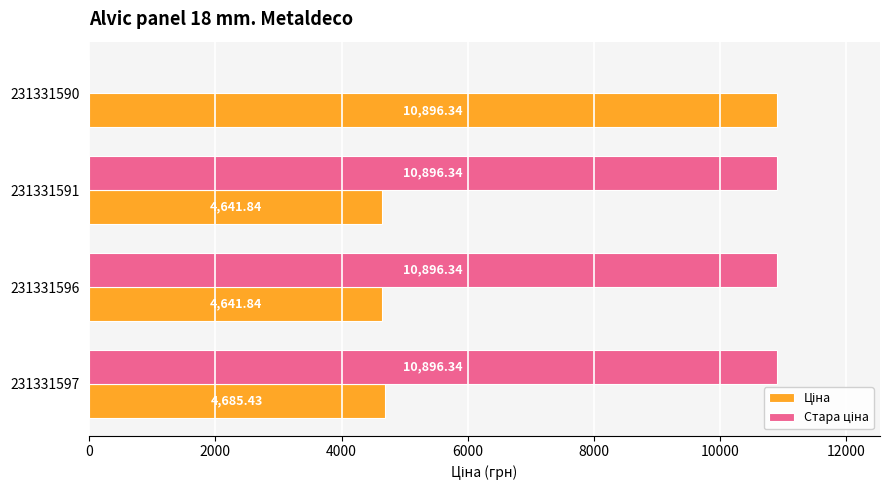

What is the total value across all series at 231331596?

15538.2